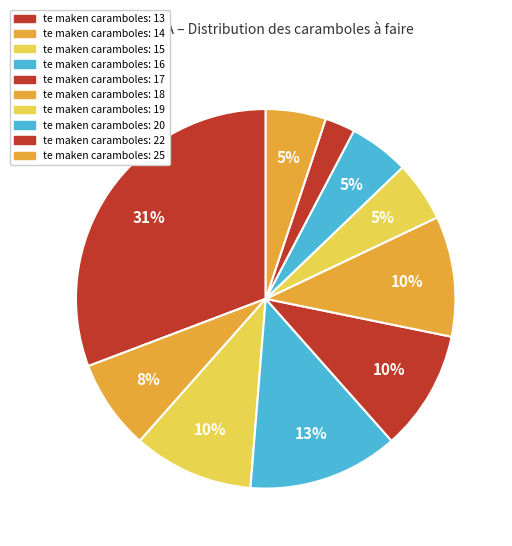

What is the smallest slice in the pie chart?

22